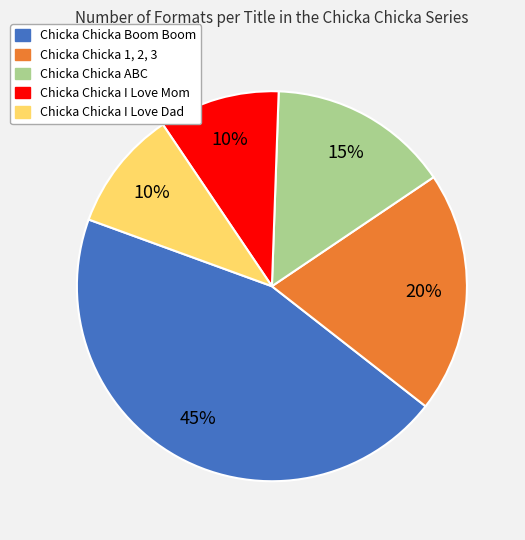

How many slices are in this pie chart?

5